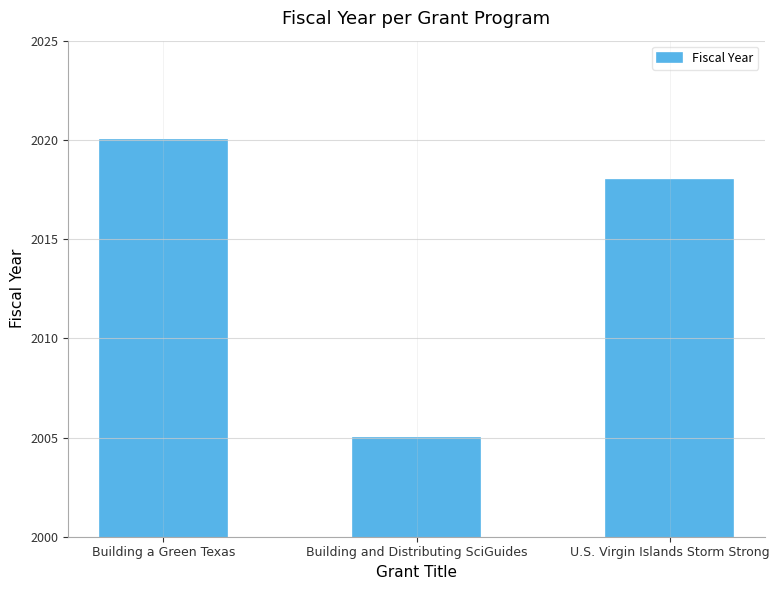

What is the ratio of the value at U.S. Virgin Islands Storm Strong to the value at Building a Green Texas?

1.0